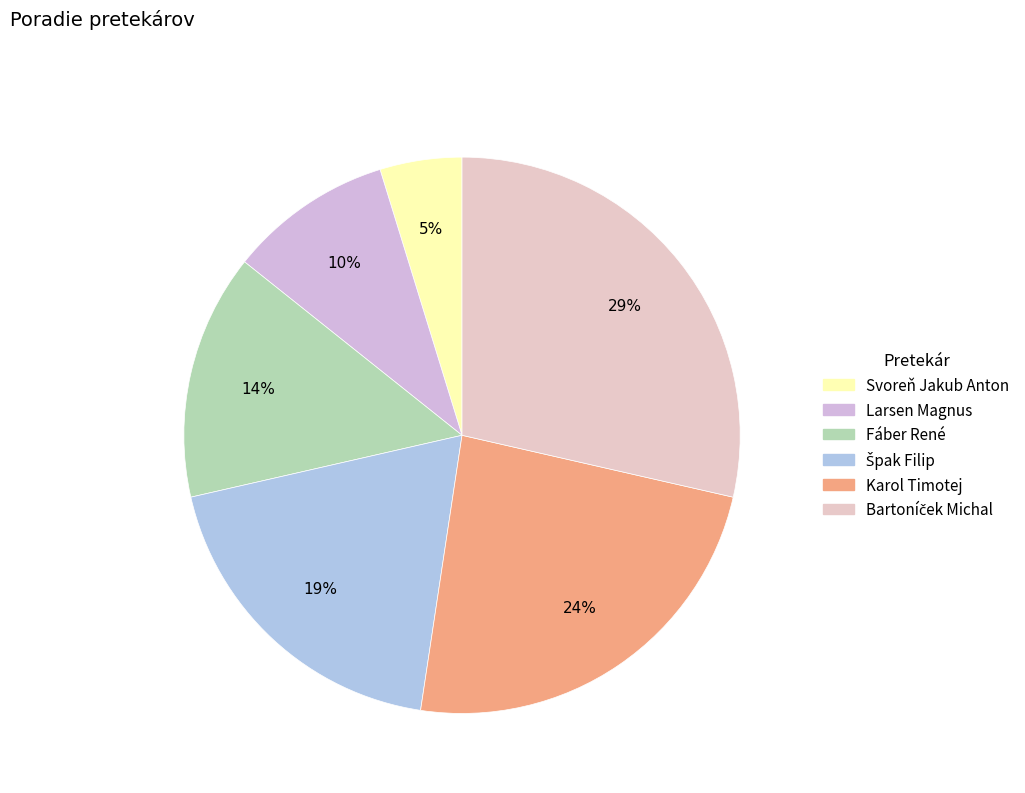

To the nearest percent, what is the difference between the Larsen Magnus and Svoreň Jakub Anton slice percentages?

5%